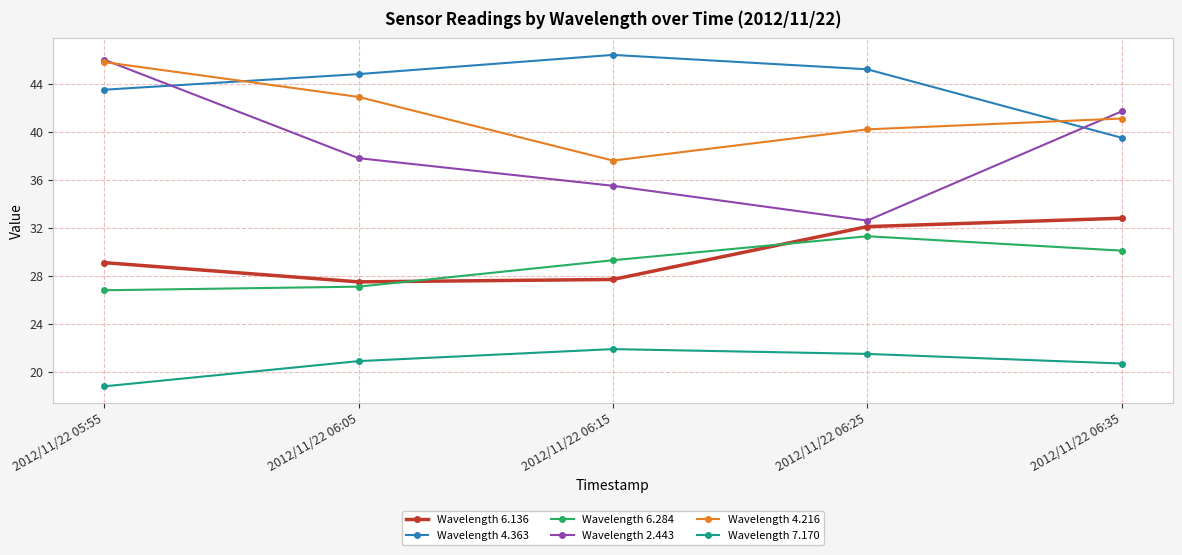

At which category is the sum across all series the highest?

2012/11/22 05:55